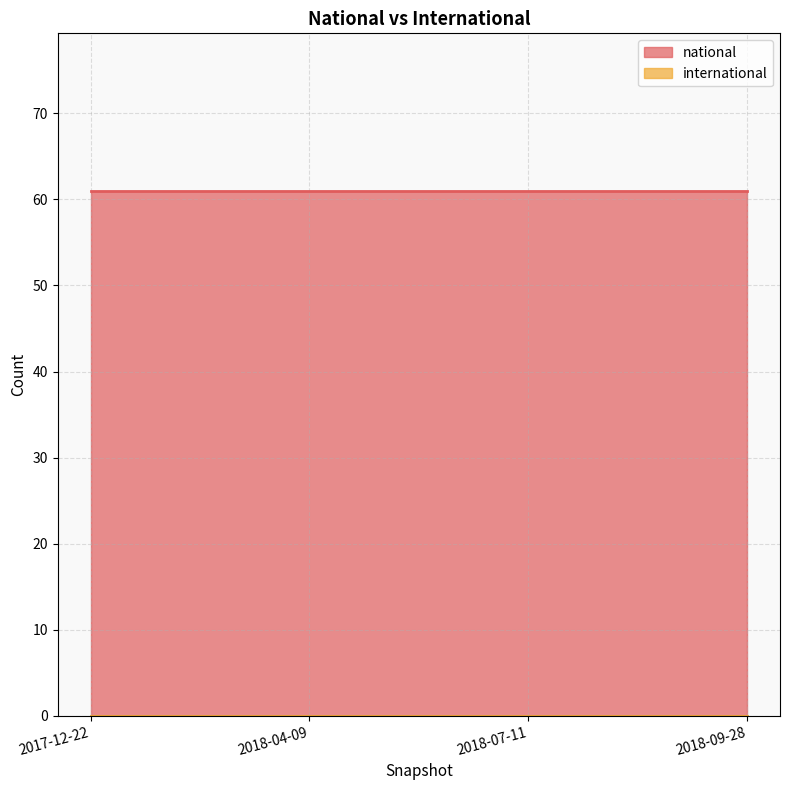

What is the total value across all series at 2018-09-28?

61